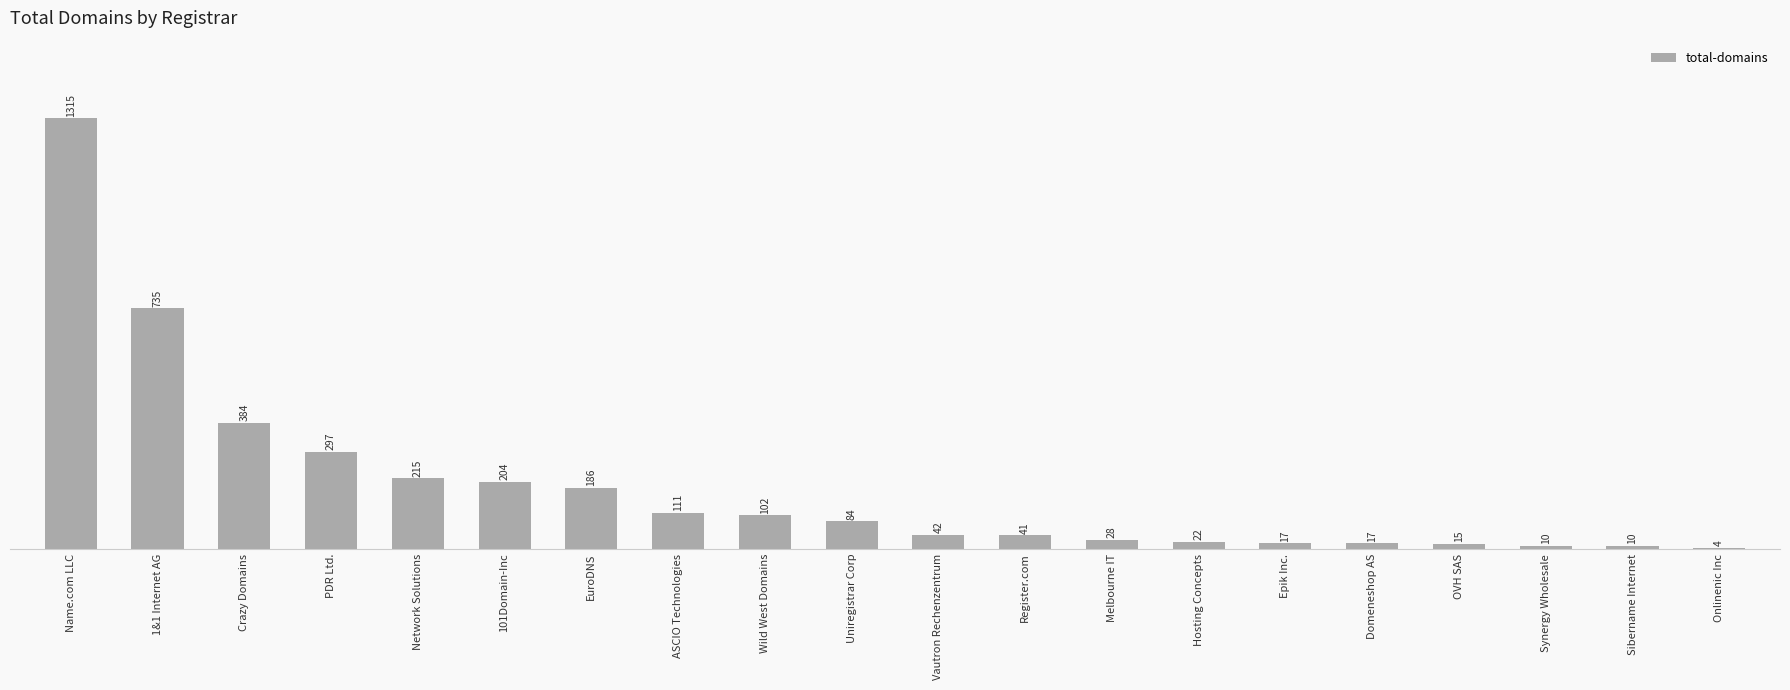

What is the average value?

192